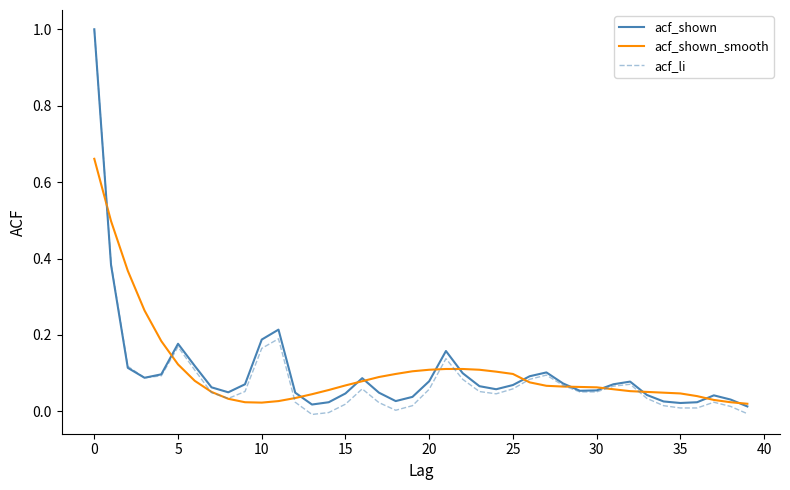

What is the difference between the maximum and minimum values in the acf_shown_smooth series?

0.6